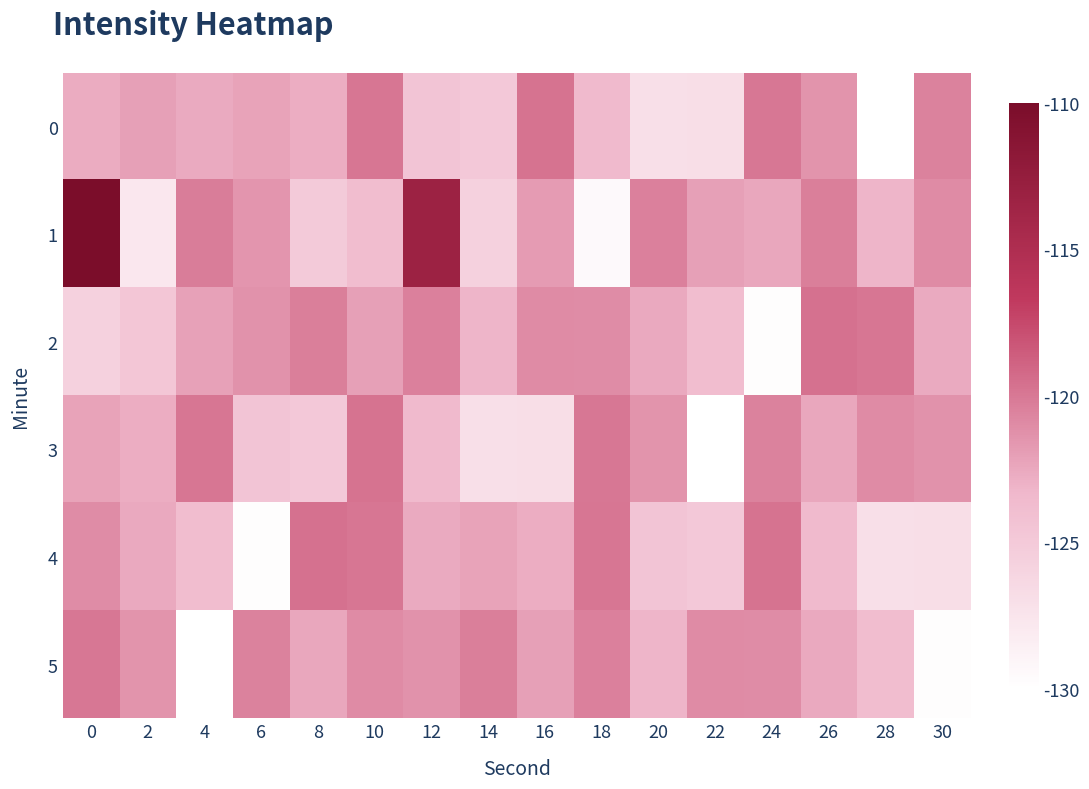

List the series in order of their peak value, highest first.

1, 2, 4, 0, 3, 5